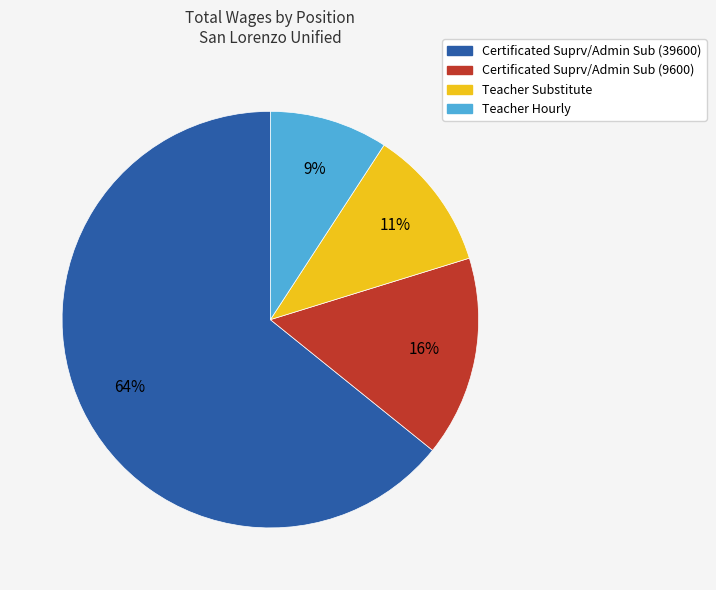

To the nearest percent, what is the difference between the Teacher Substitute and Certificated Suprv/Admin Sub (39600) slice percentages?

53%